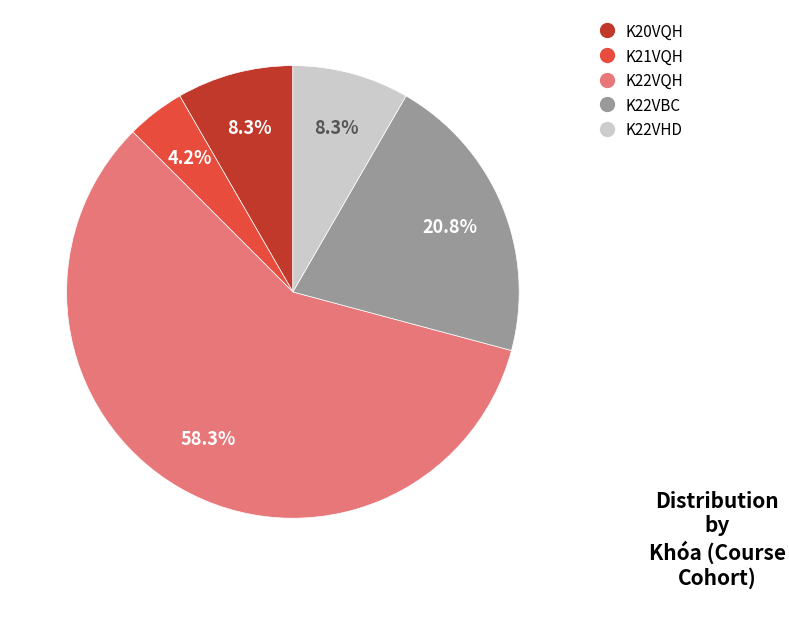

Is it true that K21VQH is 12% of the pie?

False